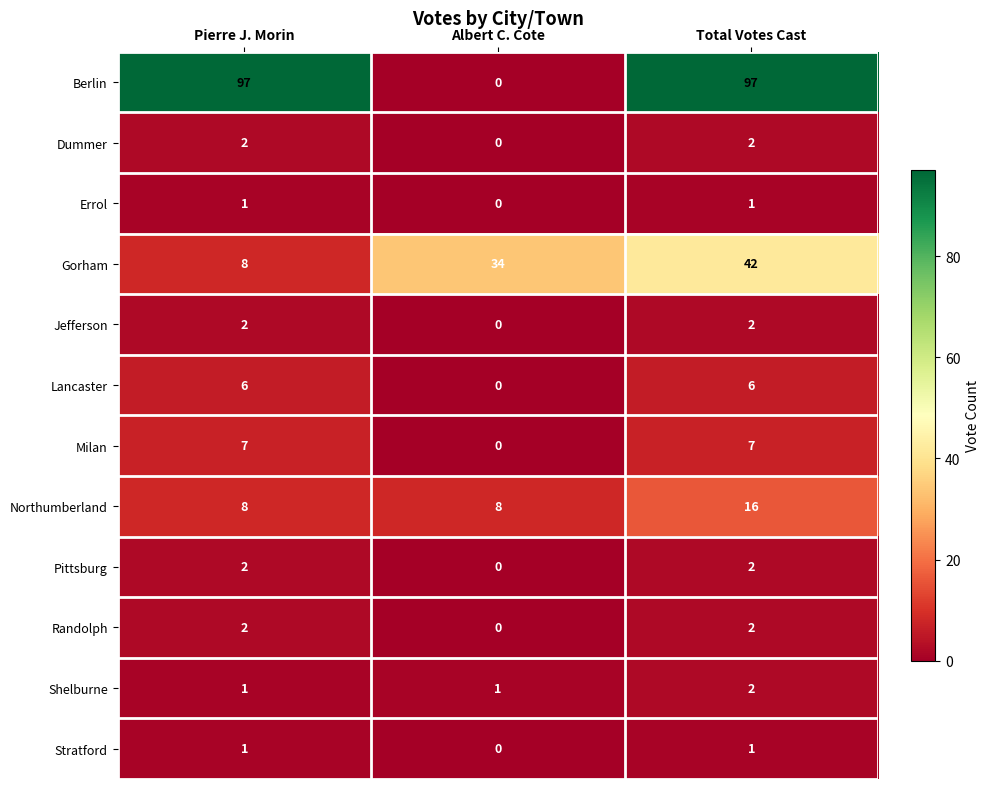

What is the difference between the Gorham values at Total Votes Cast and Pierre J. Morin?

34